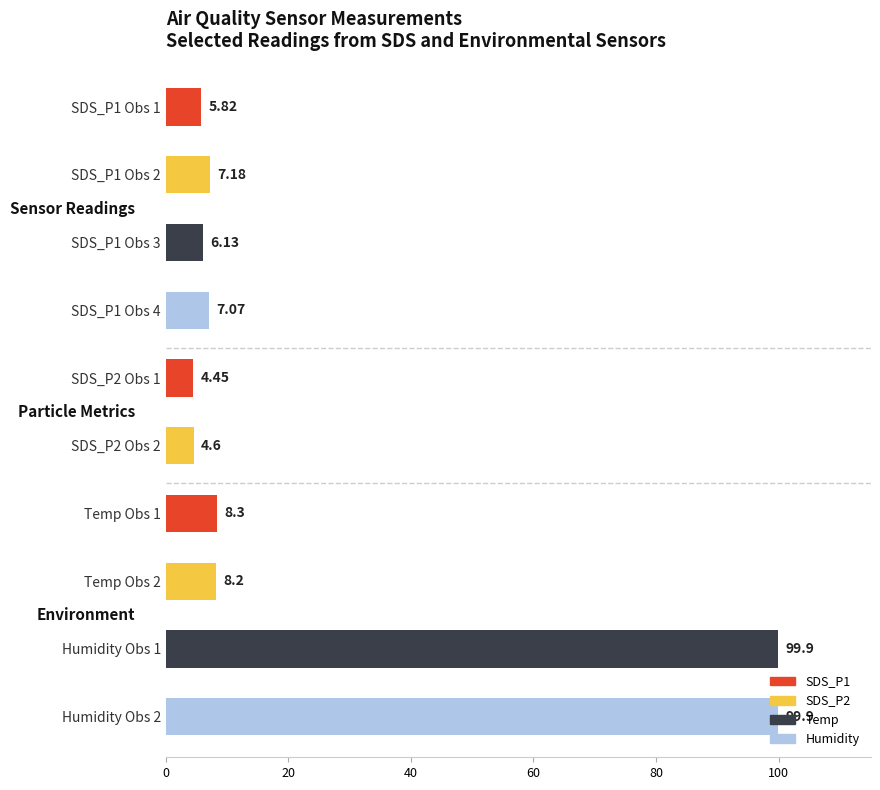

Does the chart contain any negative values?

No